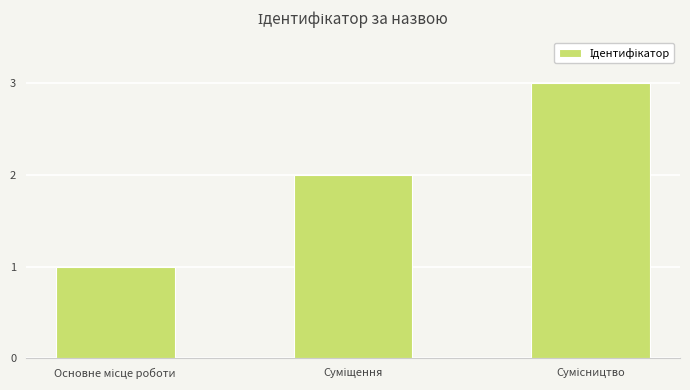

What is the average value?

2